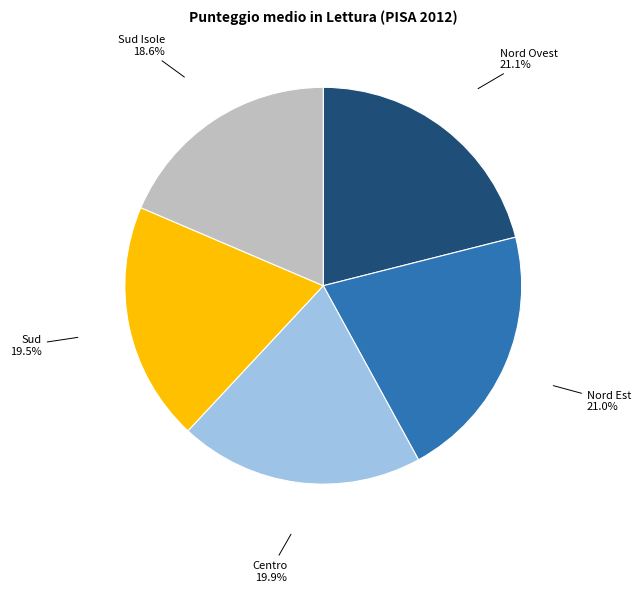

To the nearest percent, what portion does Nord Ovest represent?

21%